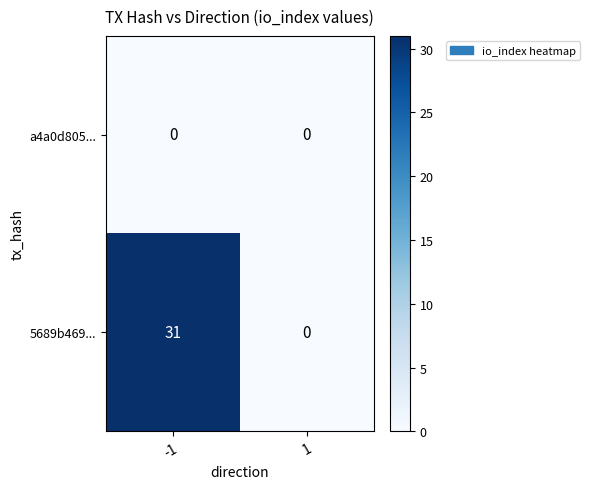

Rank the series by their average value, from lowest to highest.

a4a0d805..., 5689b469...